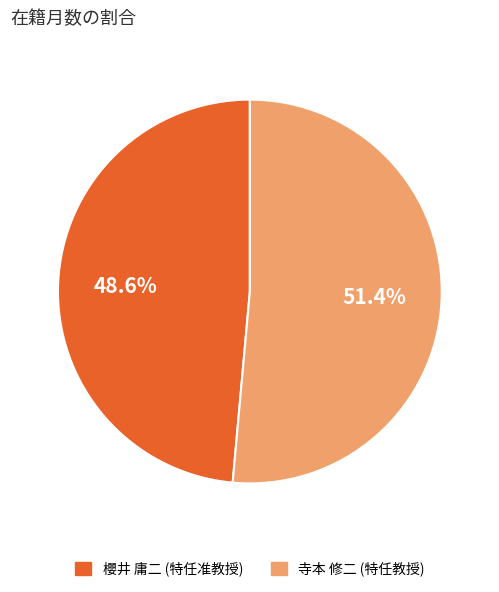

Which slice is the largest?

寺本 修二 (特任教授)